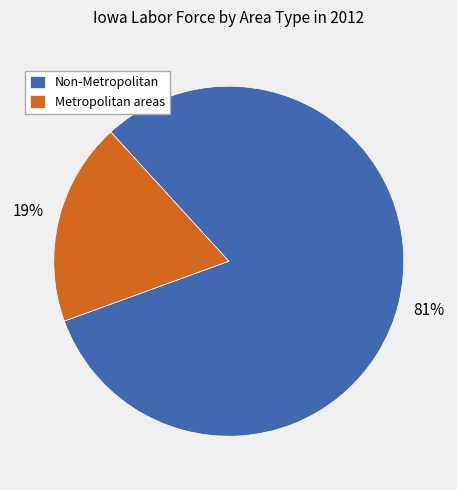

How many slices are in this pie chart?

2